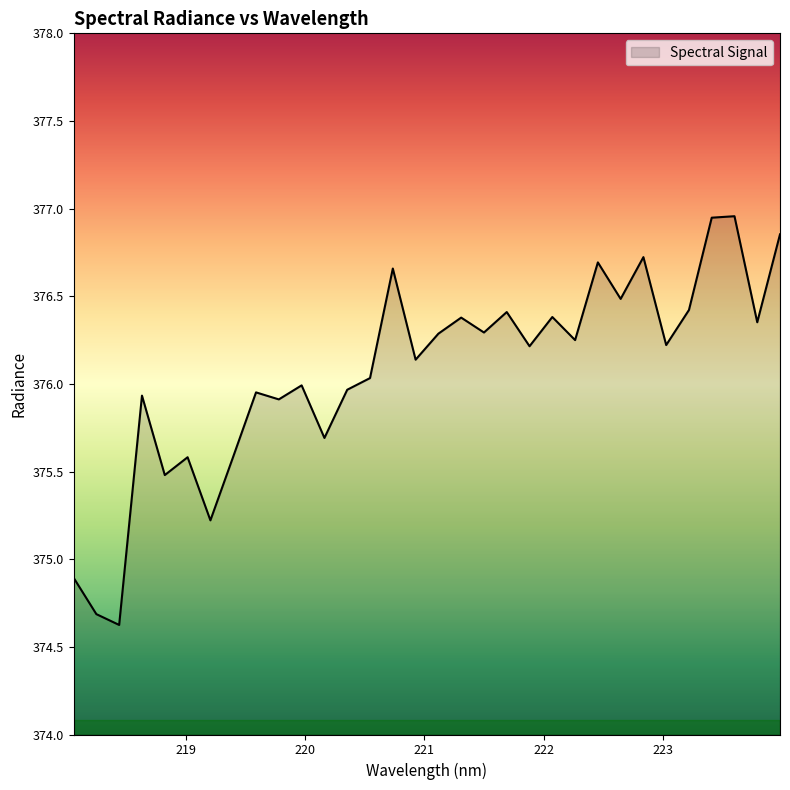

What is the smallest value displayed?

374.6